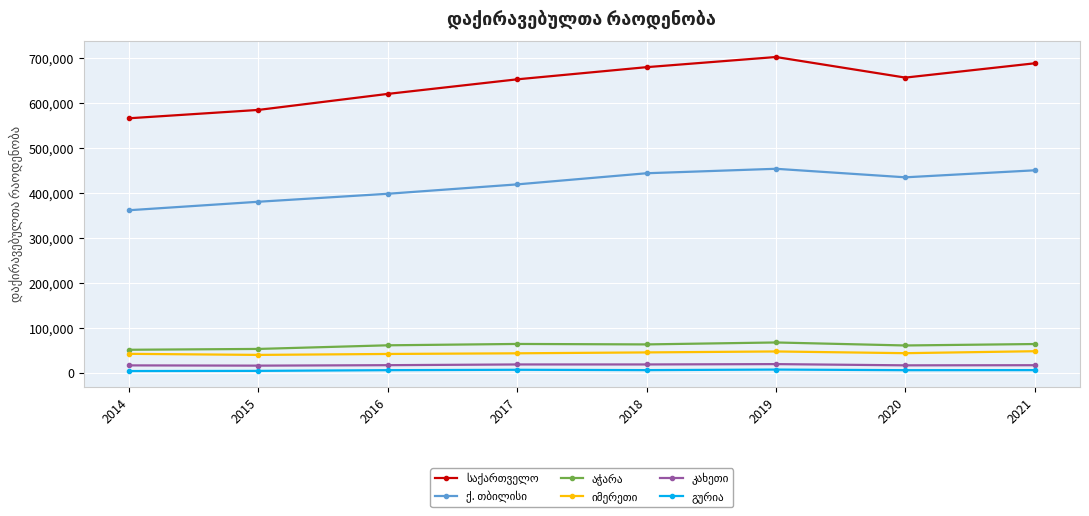

At how many categories does at least one series exceed 595640?

6